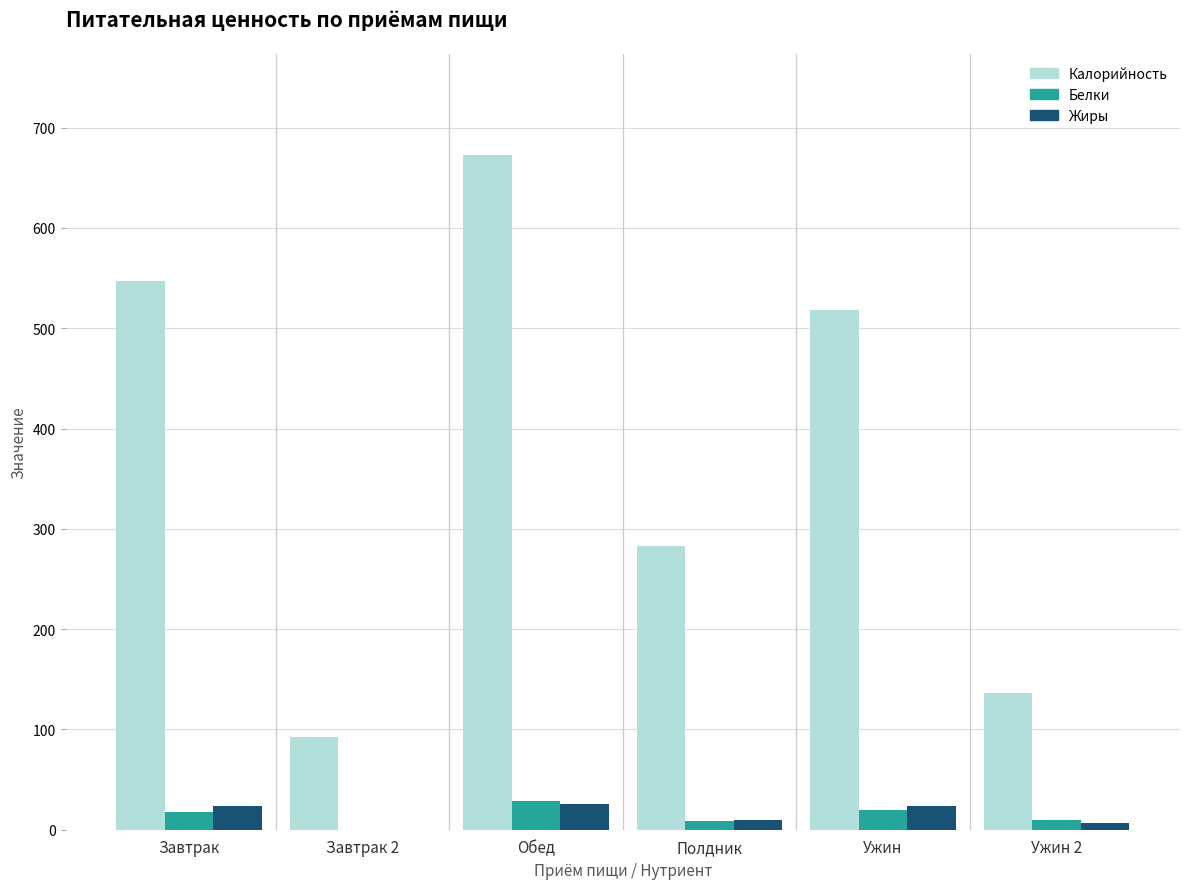

What is the sum of all Белки values?

84.4